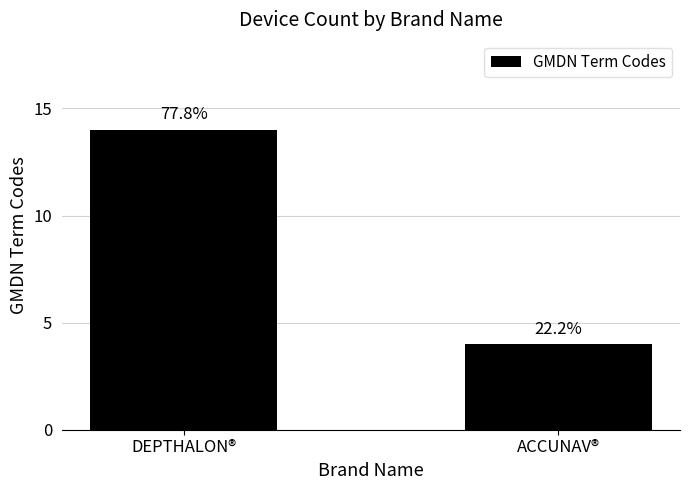

Are the bars horizontal?

No